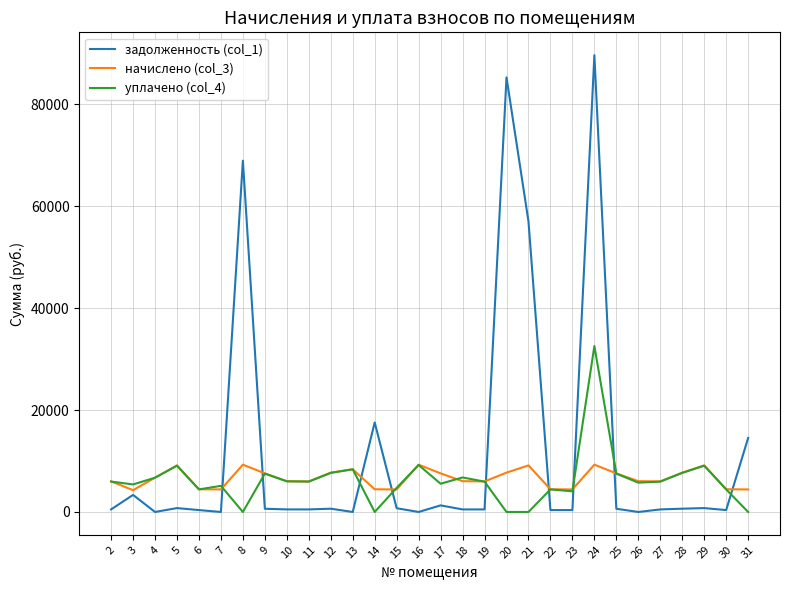

What is the sum of the задолженность (col_1) values at 11 and 26?

499.5